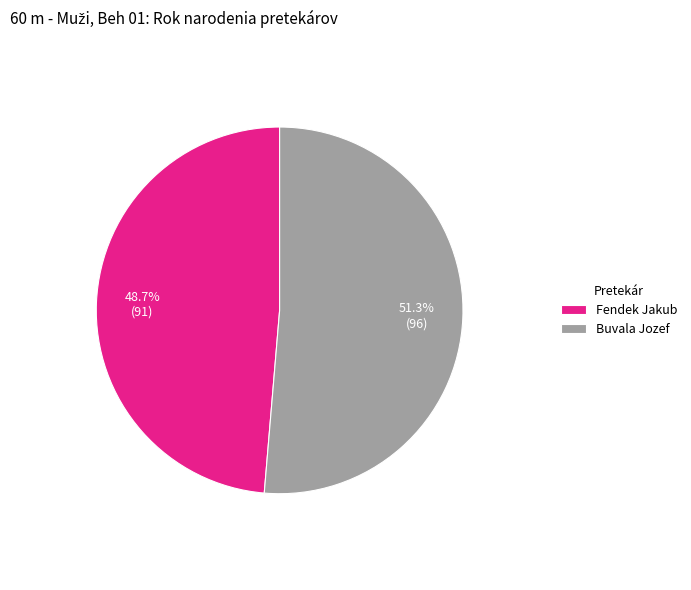

What percentage is the Fendek Jakub slice, to the nearest percent?

49%